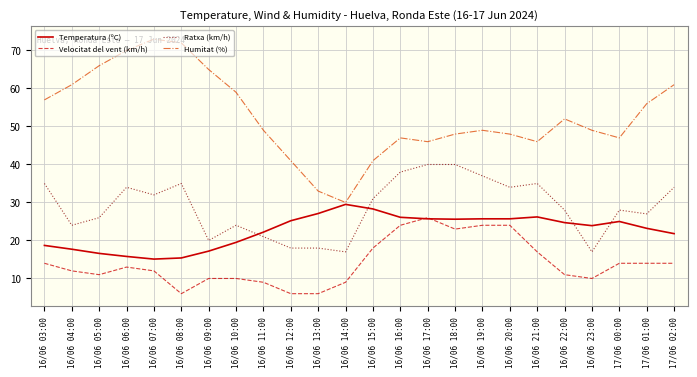

Is the value of Humitat (%) at 16/06 03:00 greater than the value of Ratxa (km/h) at 16/06 13:00?

Yes